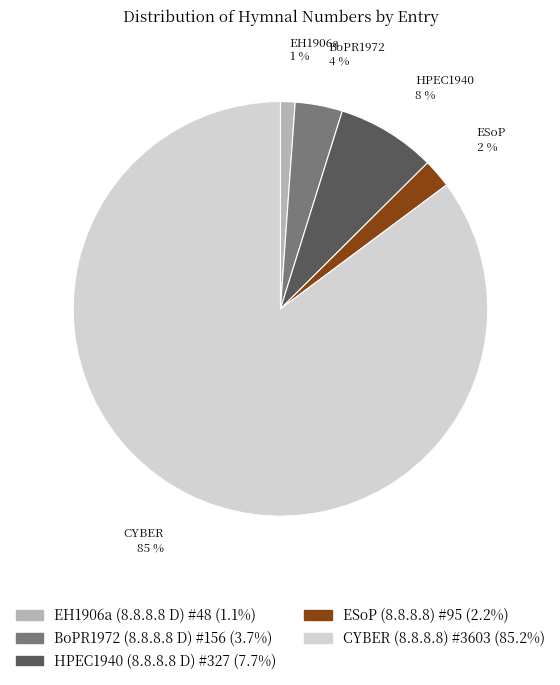

Which slice is the largest?

CYBER (8.8.8.8) #3603